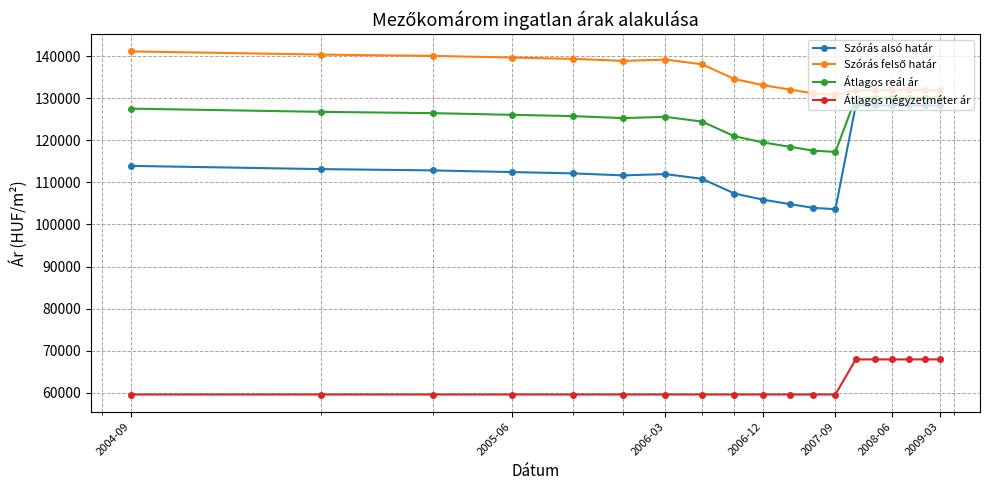

At how many categories does at least one series exceed 93059?

19